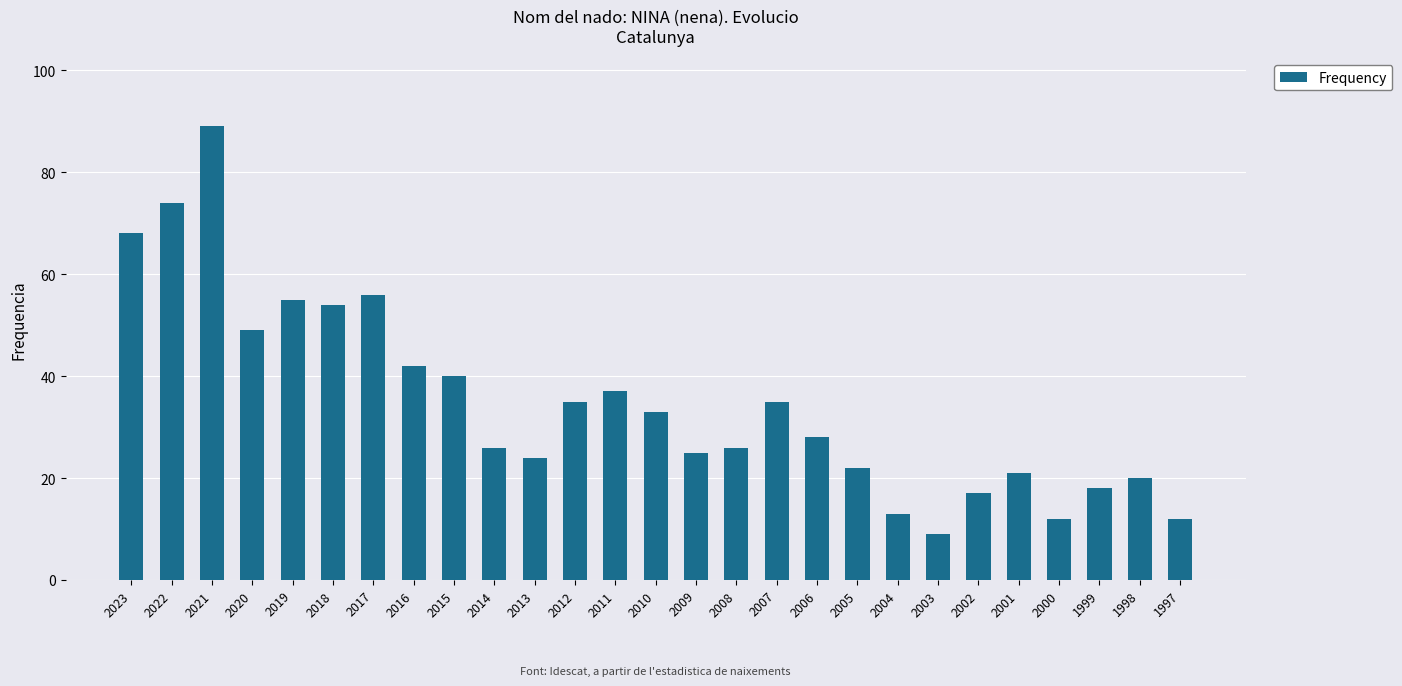

What is the greatest value displayed?

89